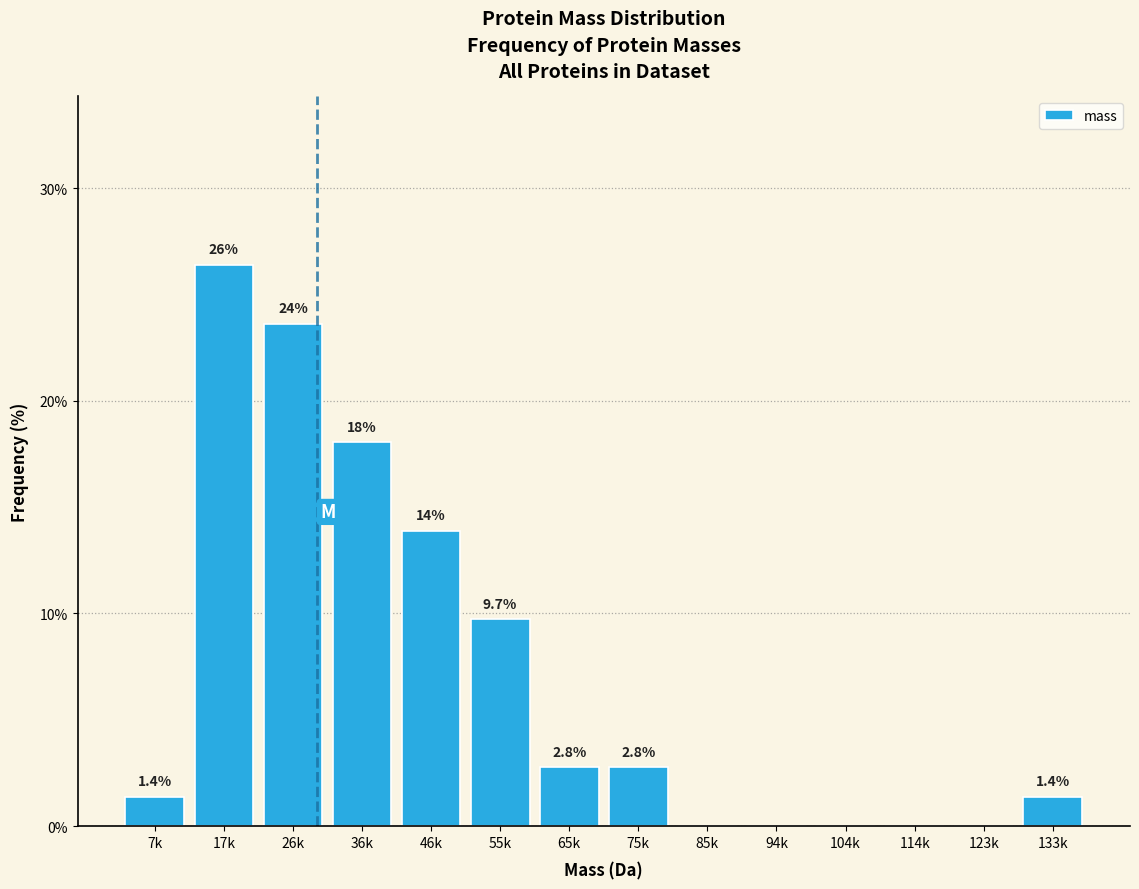

Reading right to left, transcribe all the data shown in this chart.

133k=1.4	123k=0.0	114k=0.0	104k=0.0	94k=0.0	85k=0.0	75k=2.8	65k=2.8	55k=9.7	46k=13.9	36k=18.1	26k=23.6	17k=26.4	7k=1.4